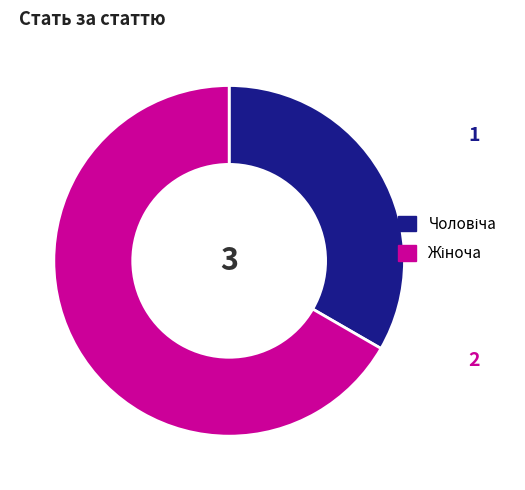

Is there any slice that represents more than half of the pie?

Yes